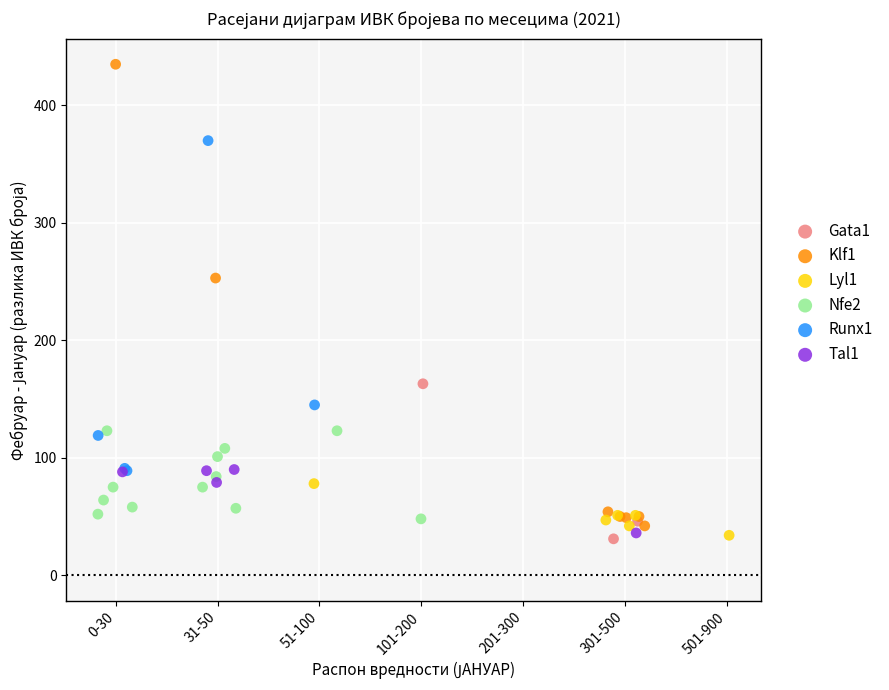

Which series reaches the maximum Y coordinate?

Klf1